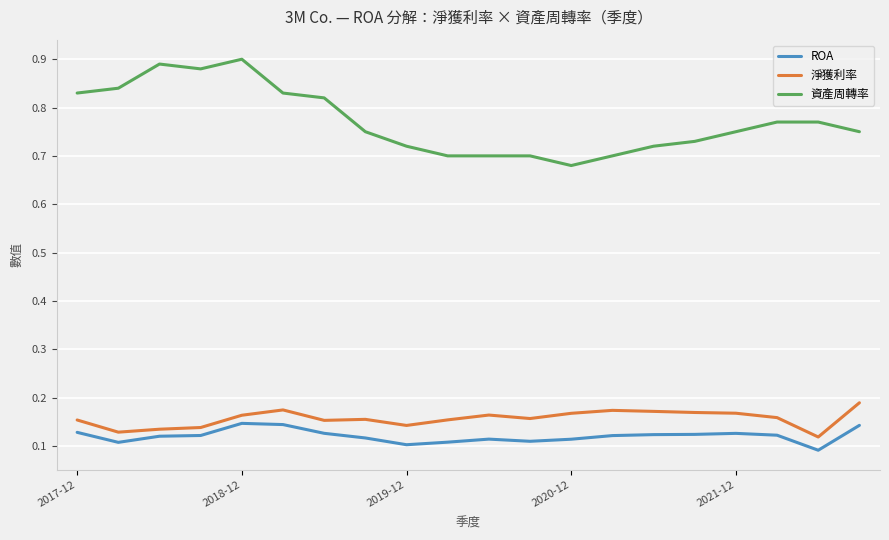

Which series has the widest spread of values?

資產周轉率